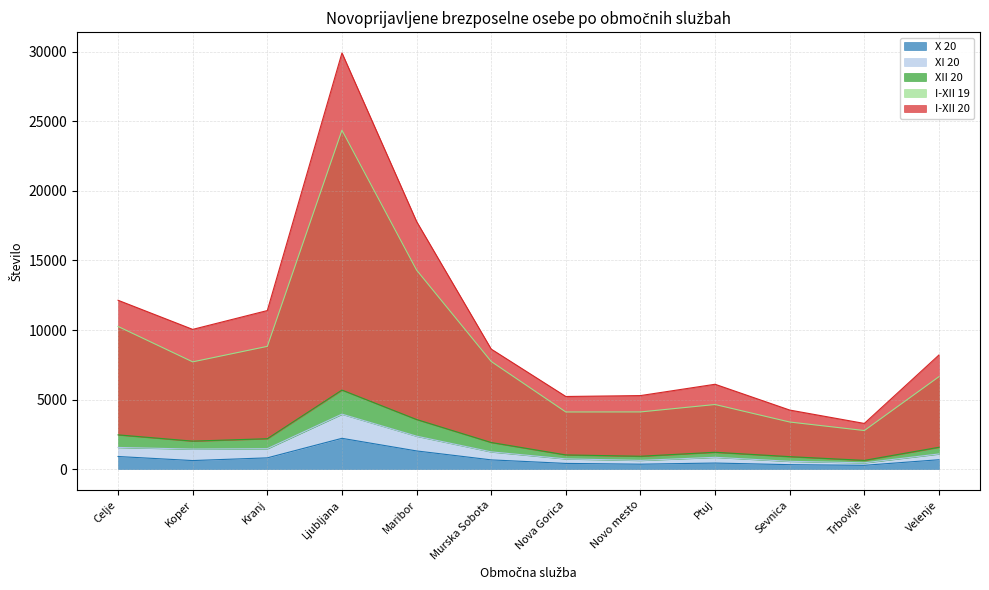

What is the total value across all series at Kranj?

24675